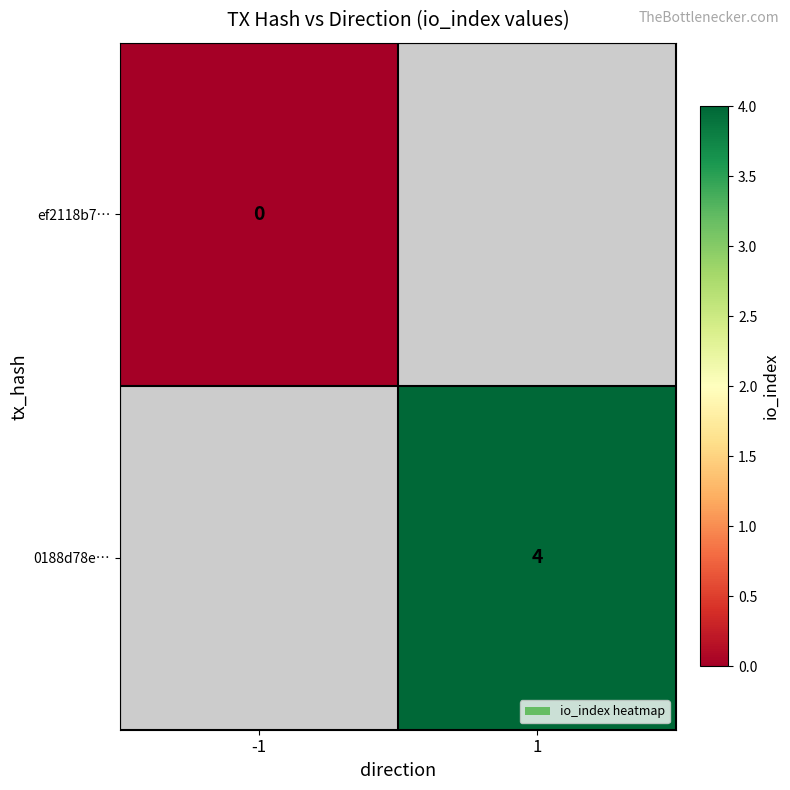

The value of 0188d78e… at 1 is 1. True or false?

False